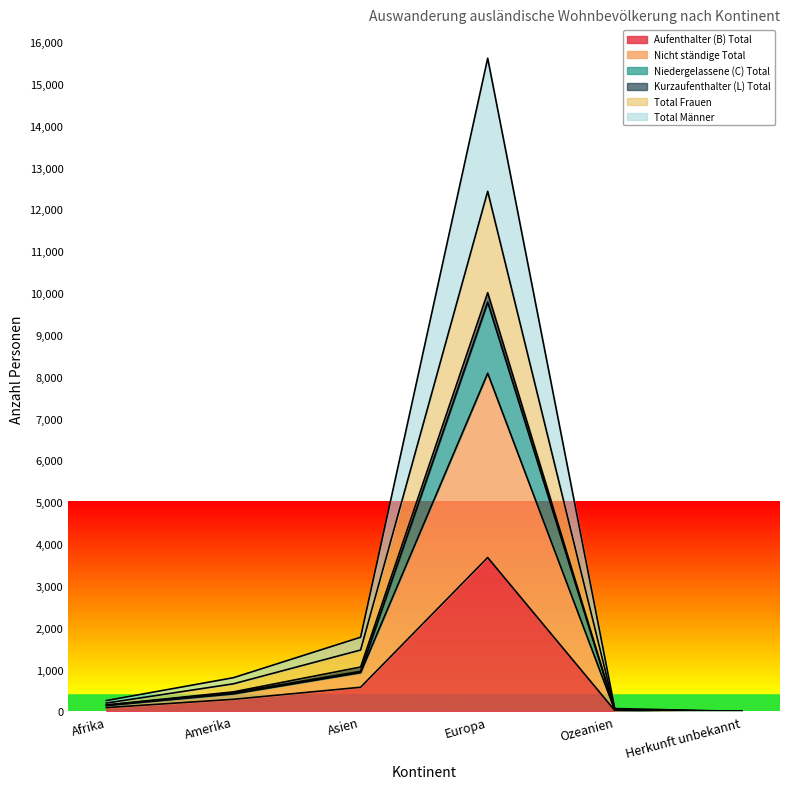

What are all the series names shown in the legend?

Aufenthalter (B) Total, Nicht ständige Total, Niedergelassene (C) Total, Kurzaufenthalter (L) Total, Total Frauen, Total Männer